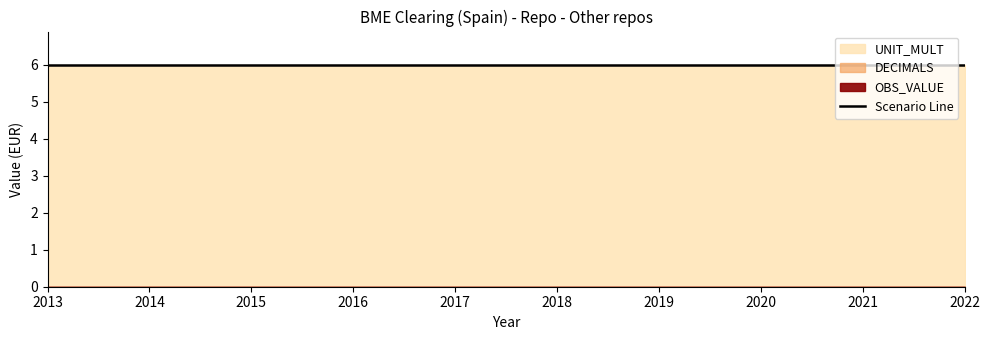

How many series are shown in this chart?

3